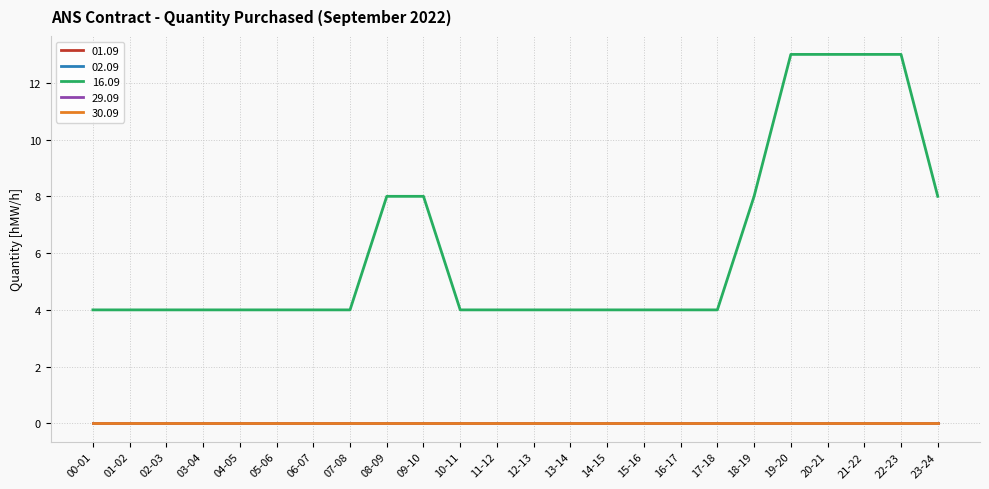

Which has a higher value, 13-14 or 17-18?

13-14